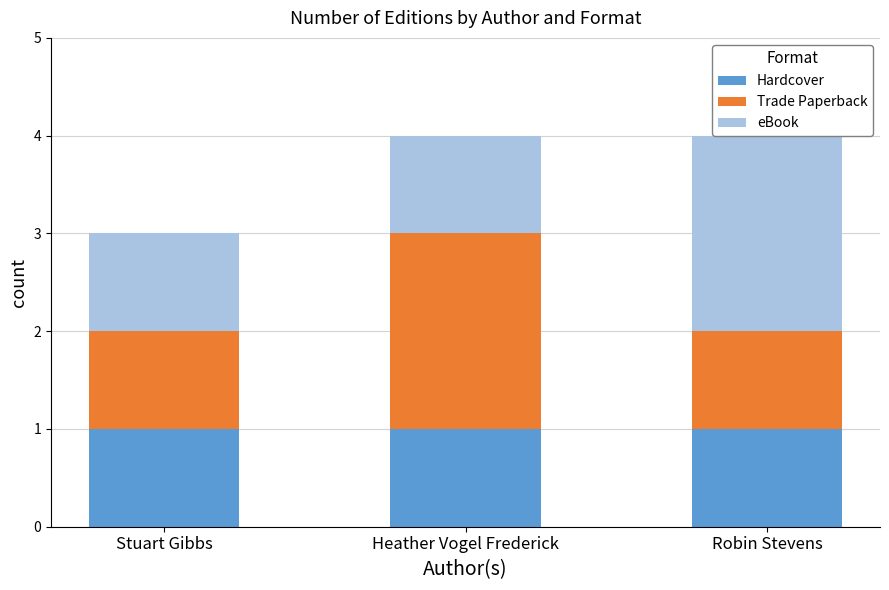

Which series has the largest total across all categories?

Trade Paperback